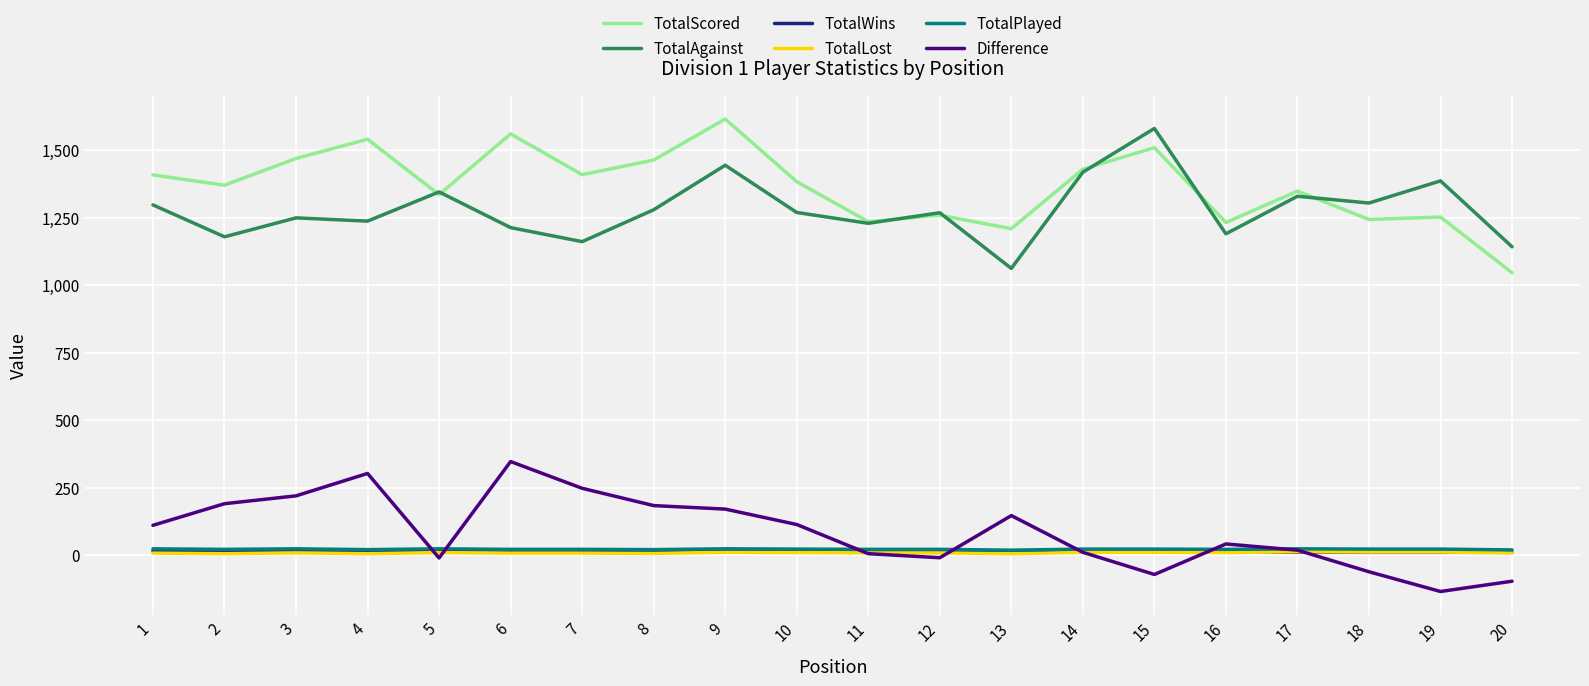

What is the sum of the Difference values at 5 and 3?

210